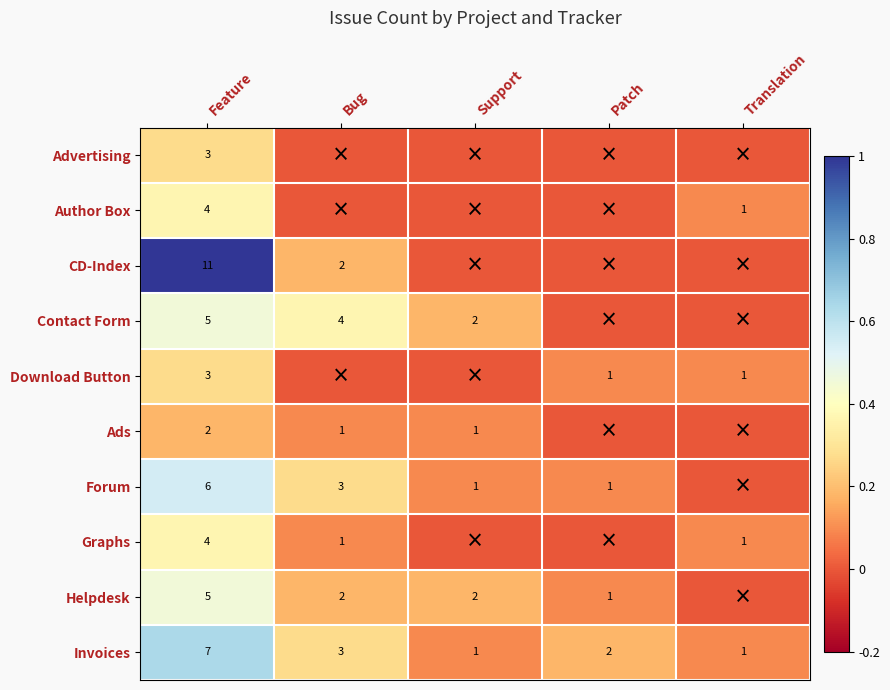

The value of Forum at Support is 1. True or false?

True